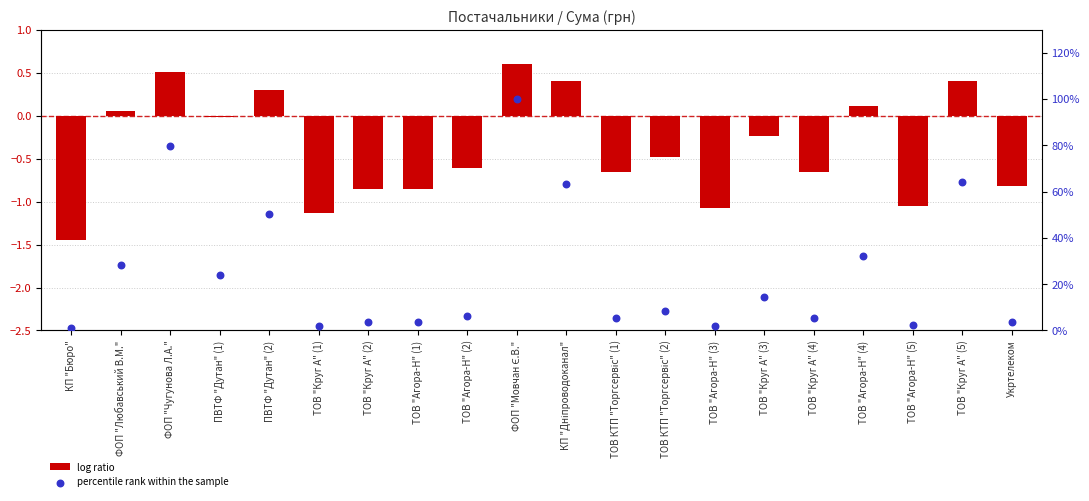

Which series has the widest spread of Y values?

percentile rank within the sample